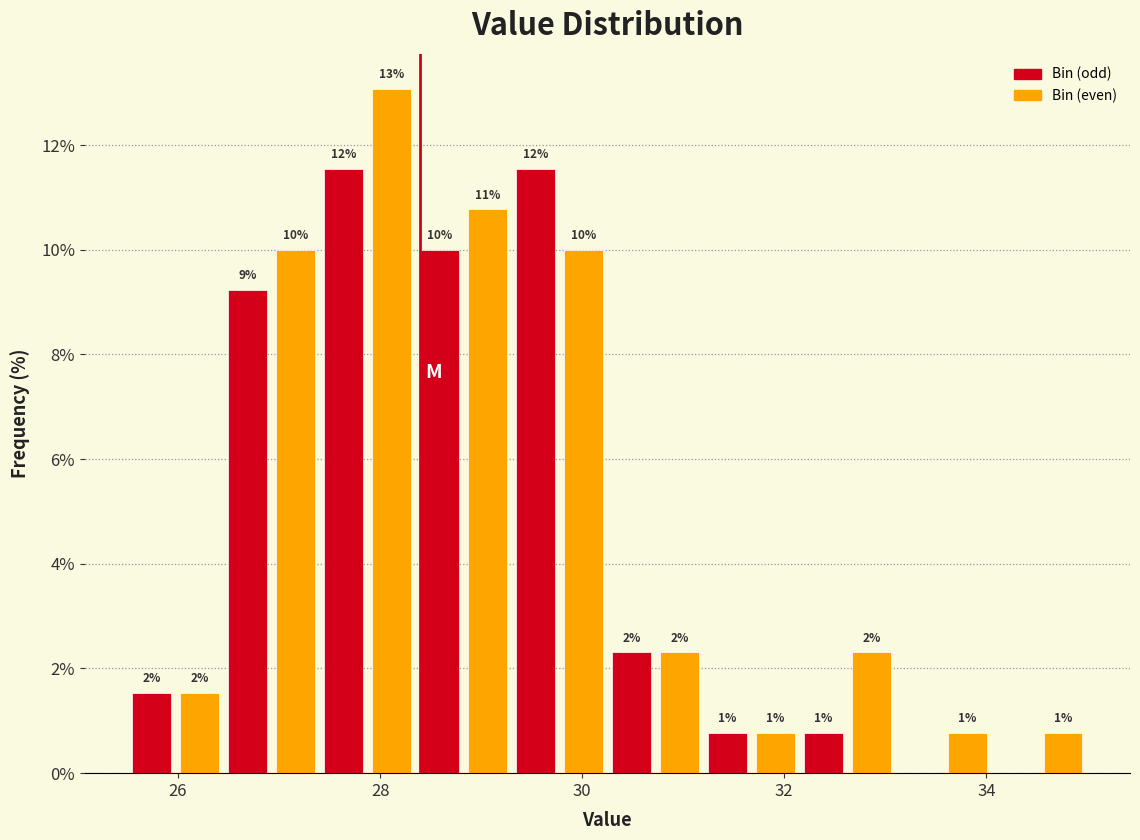

Read against the x-axis, roughly where is the centre of the tallest bar?

28.2